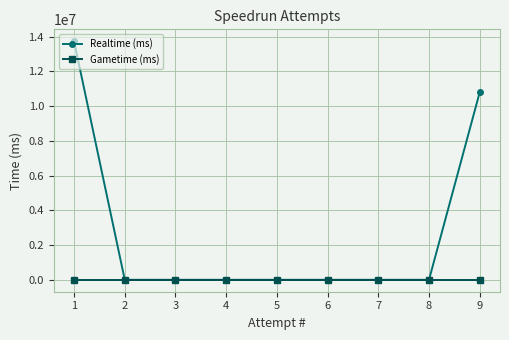

What are all the series names shown in the legend?

Realtime (ms), Gametime (ms)